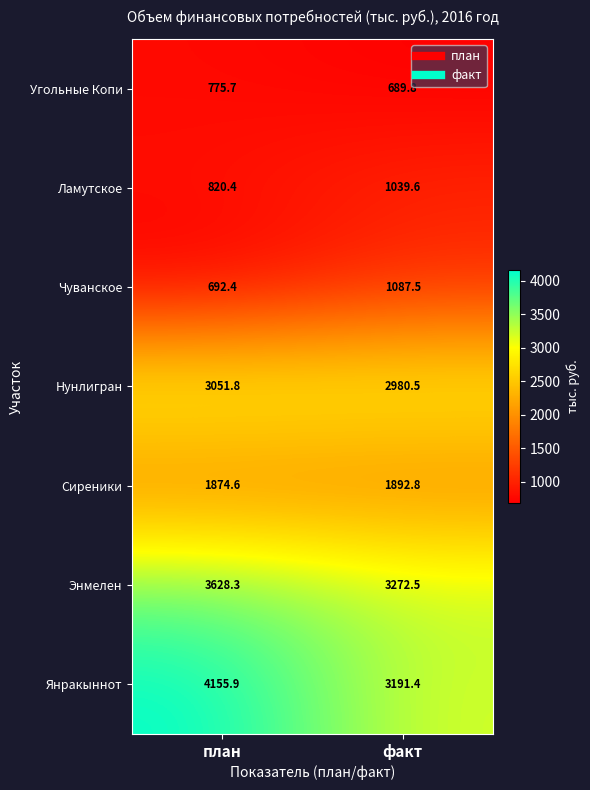

What is the sum of the Ламутское values at план and факт?

1860.0